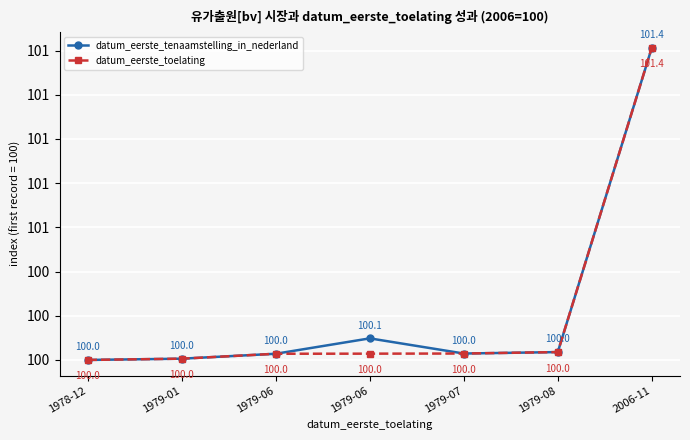

At which category is the sum across all series the highest?

2006-11